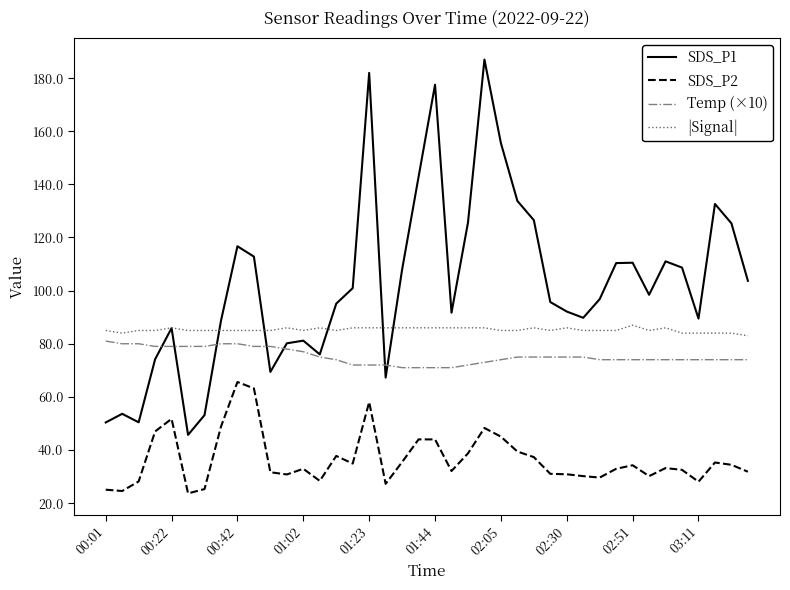

True or false: Temp (×10) and SDS_P2 cross at least once.

False